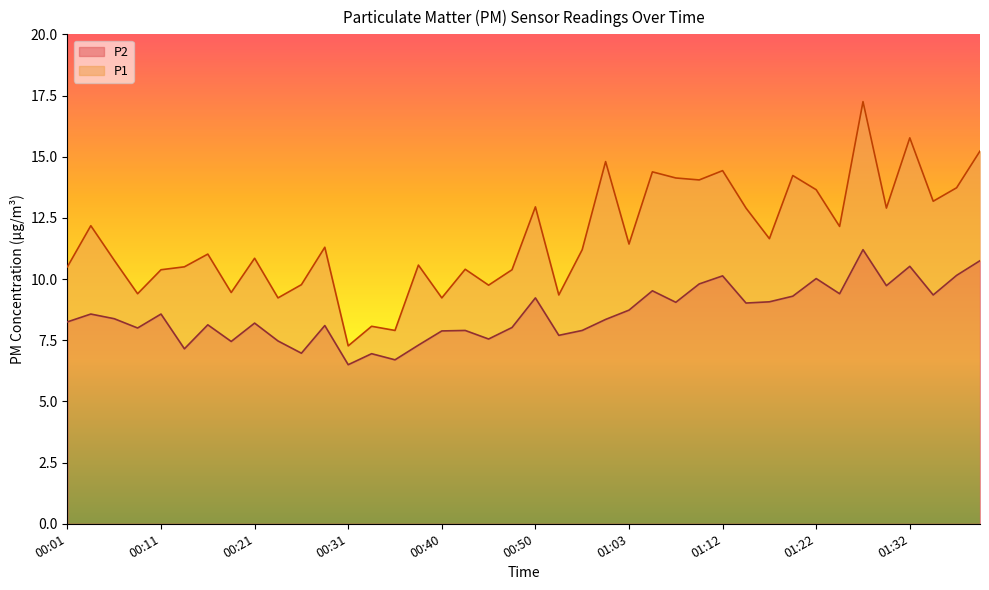

At which label is P1 closest to 12?

01:25